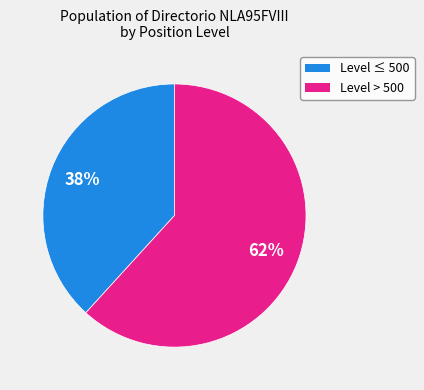

To the nearest percent, what is the average slice percentage?

50%